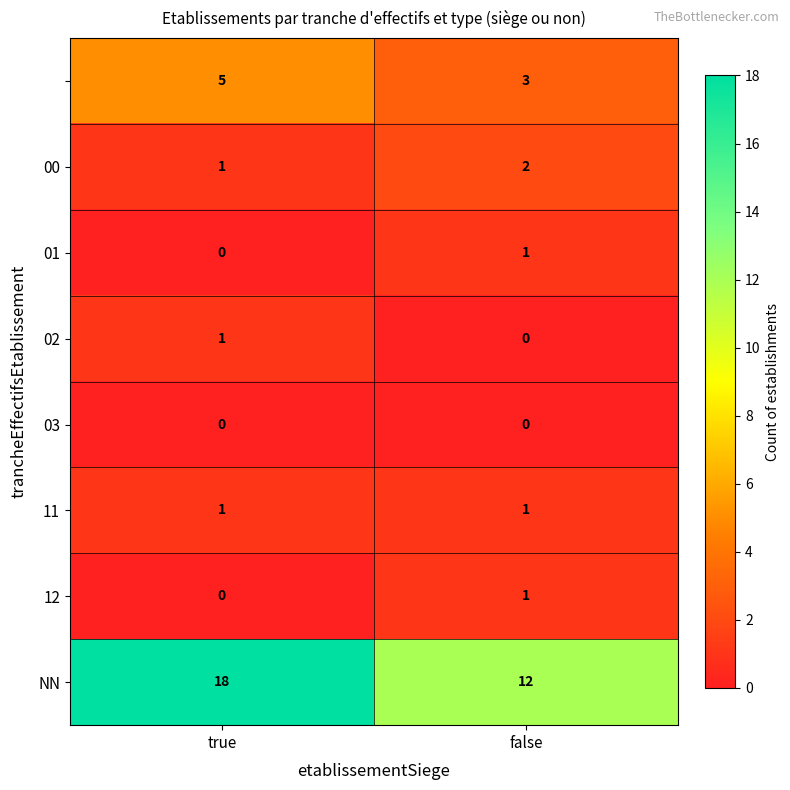

What is the difference between the highest and lowest values at true?

18